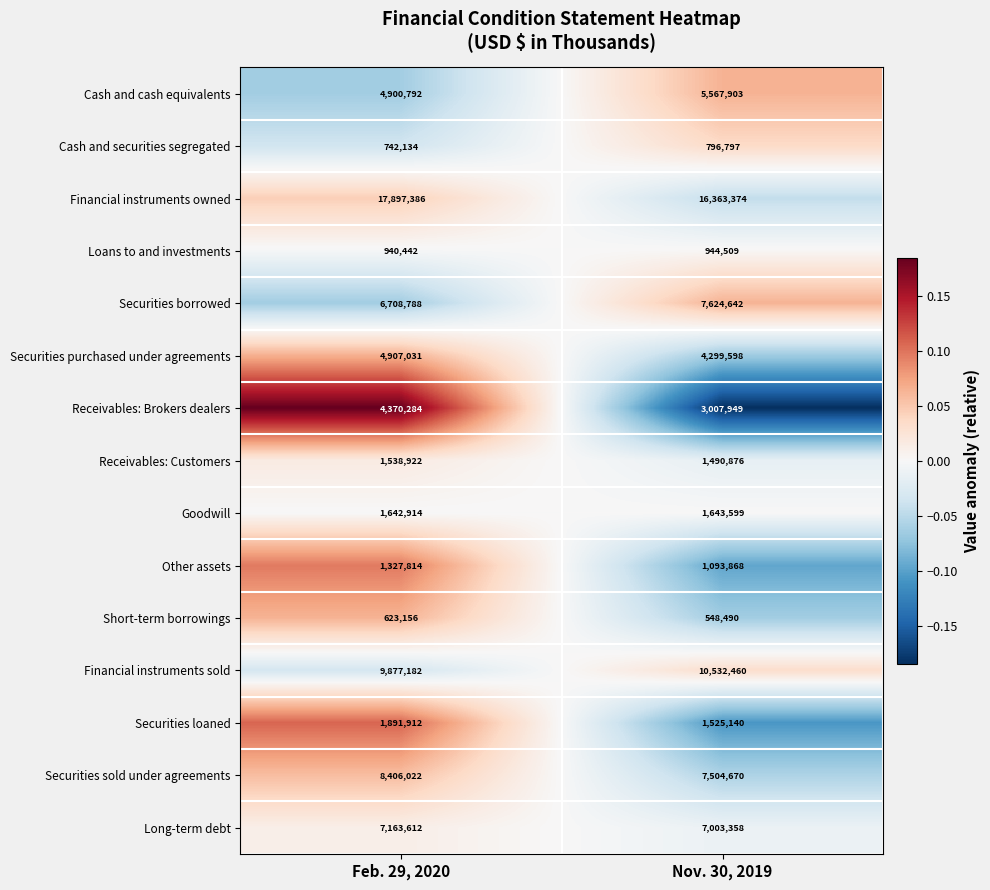

At which label does Other assets reach its peak?

Feb. 29, 2020